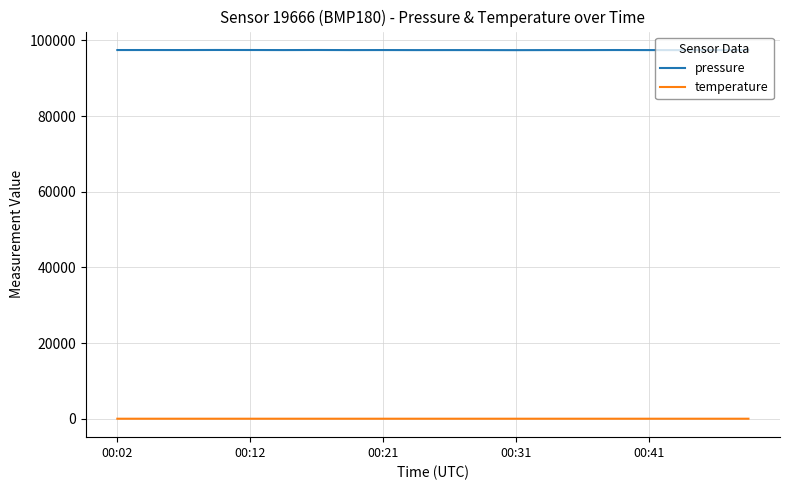

What is the lowest value of the pressure series?

97440.0